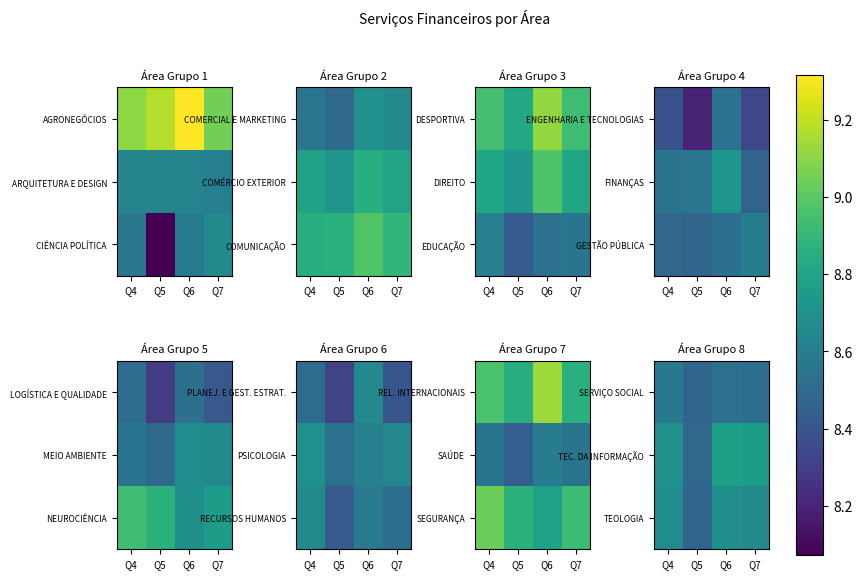

What is the sum of all SERVIÇO SOCIAL values?

34.1